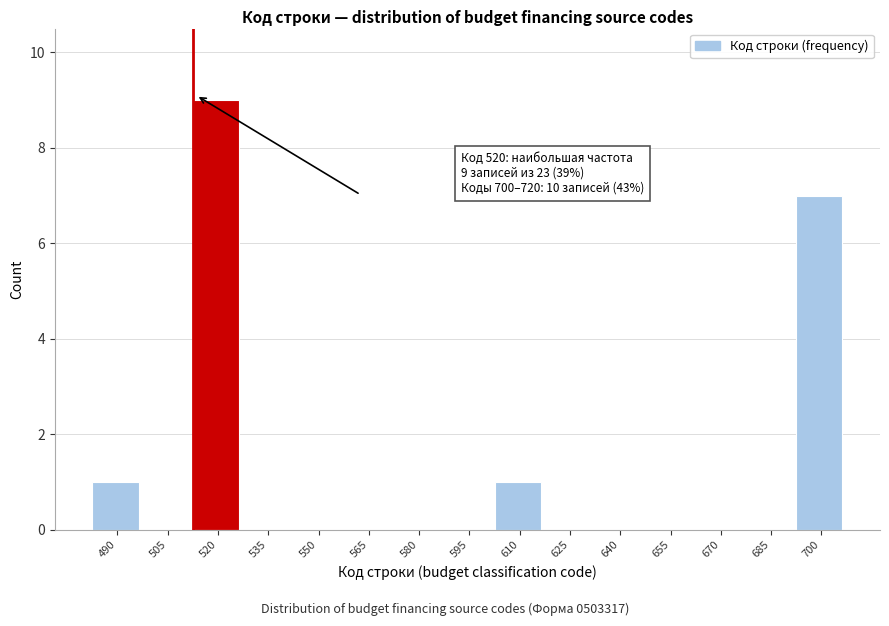

Reading left to right, transcribe all the data shown in this chart.

490=1	505=0	520=9	535=0	550=0	565=0	580=0	595=0	610=1	625=0	640=0	655=0	670=0	685=0	700=7